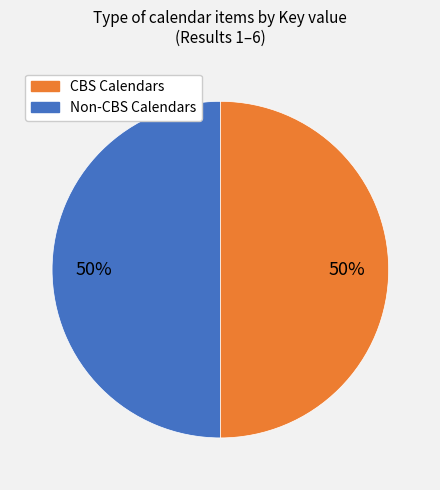

To the nearest percent, what is the average slice percentage?

50%